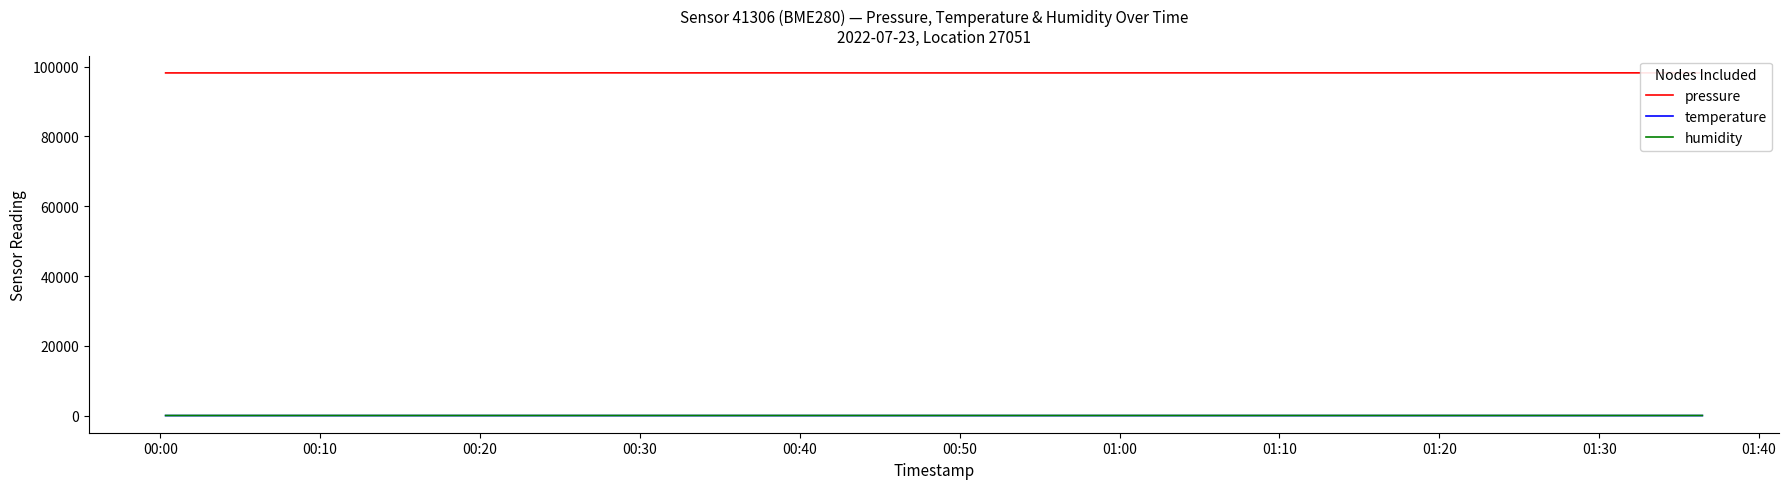

Which series has the widest spread of values?

pressure